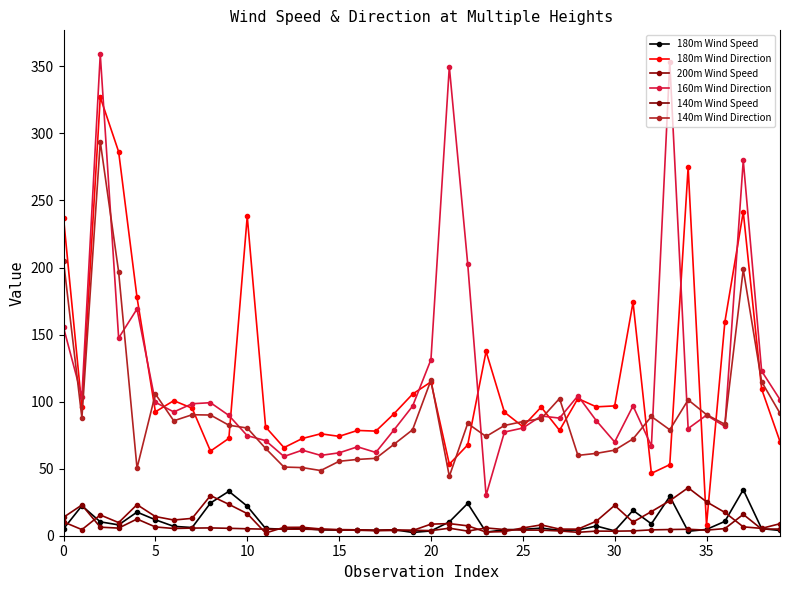

What is the minimum value shown in the chart?

2.0